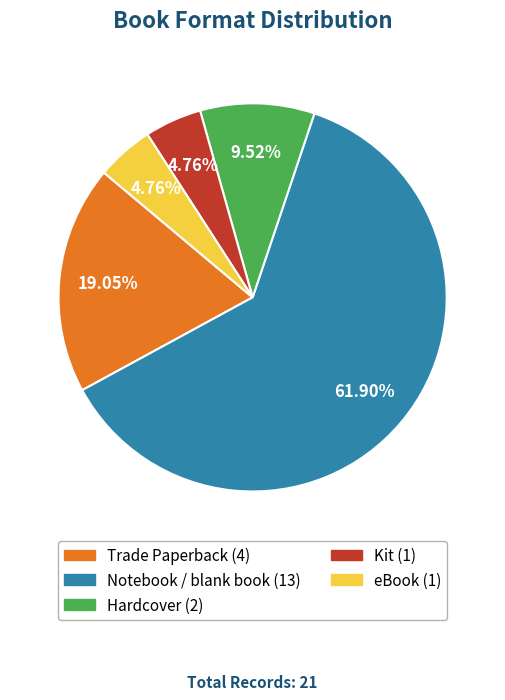

Is the sum of Notebook / blank book and Trade Paperback greater than half?

Yes